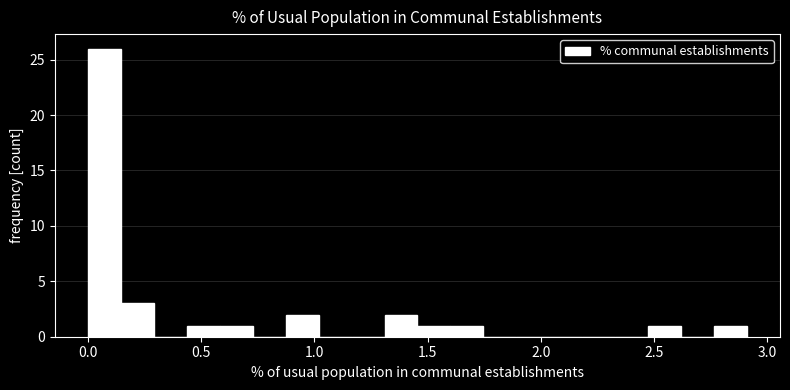

Around what value on the x-axis is the tallest bar? Give the approximate position of its centre, as read against the axis.

0.05